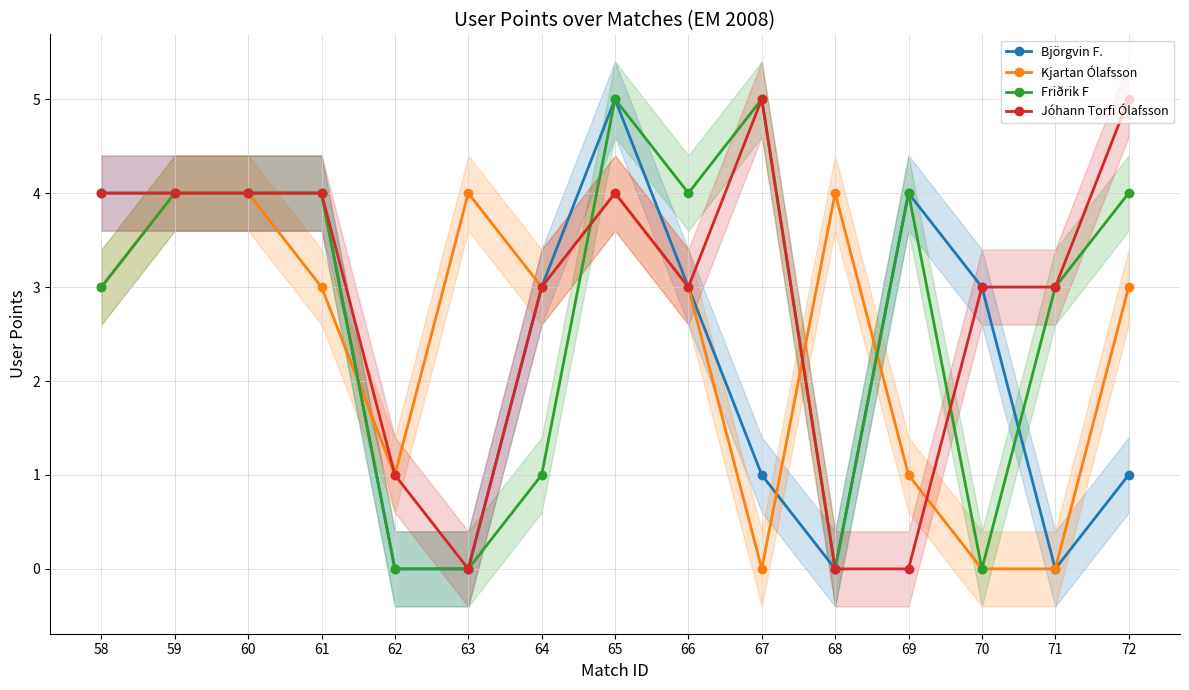

Reading right to left, list all the values displayed in this chart.

Björgvin F.: 1	0	3	4	0	1	3	5	3	0	0	4	4	4	4
Kjartan Ólafsson: 3	0	0	1	4	0	3	4	3	4	1	3	4	4	3
Friðrik F: 4	3	0	4	0	5	4	5	1	0	0	4	4	4	3
Jóhann Torfi Ólafsson: 5	3	3	0	0	5	3	4	3	0	1	4	4	4	4